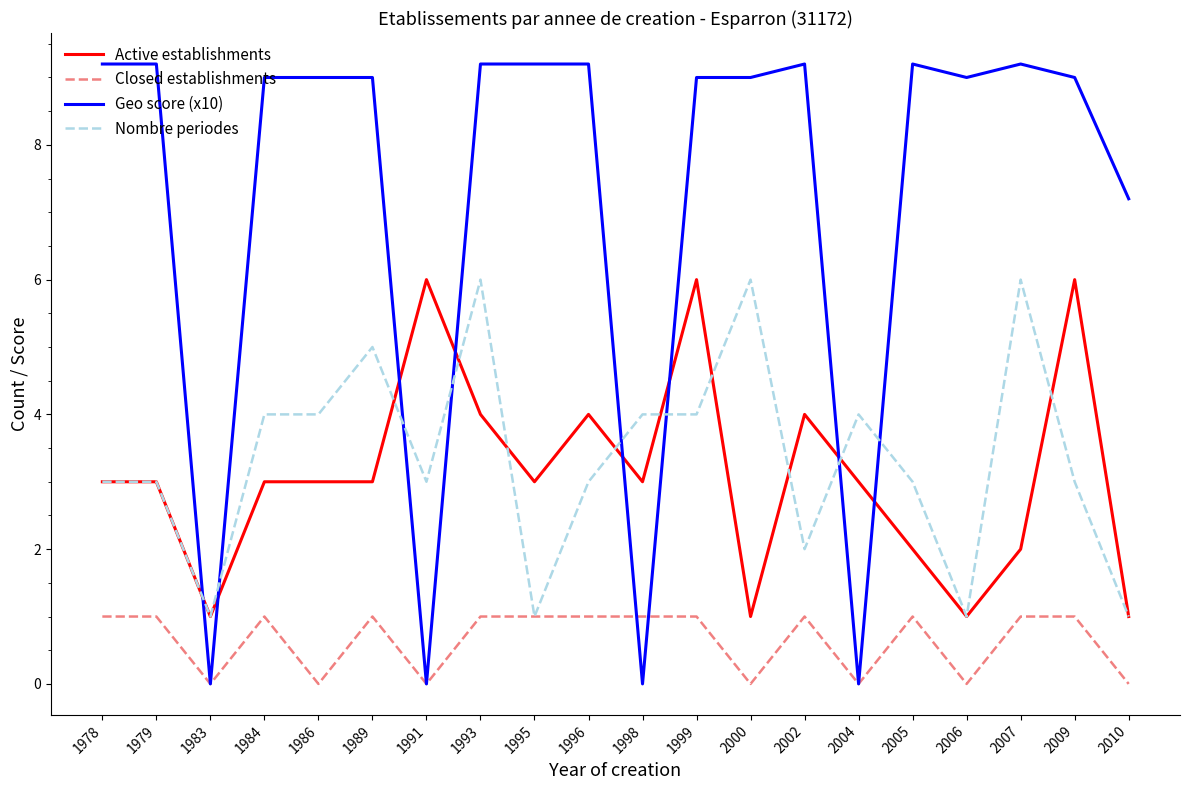

What is the difference between the second highest and minimum values in the Geo score (x10) series?

9.2